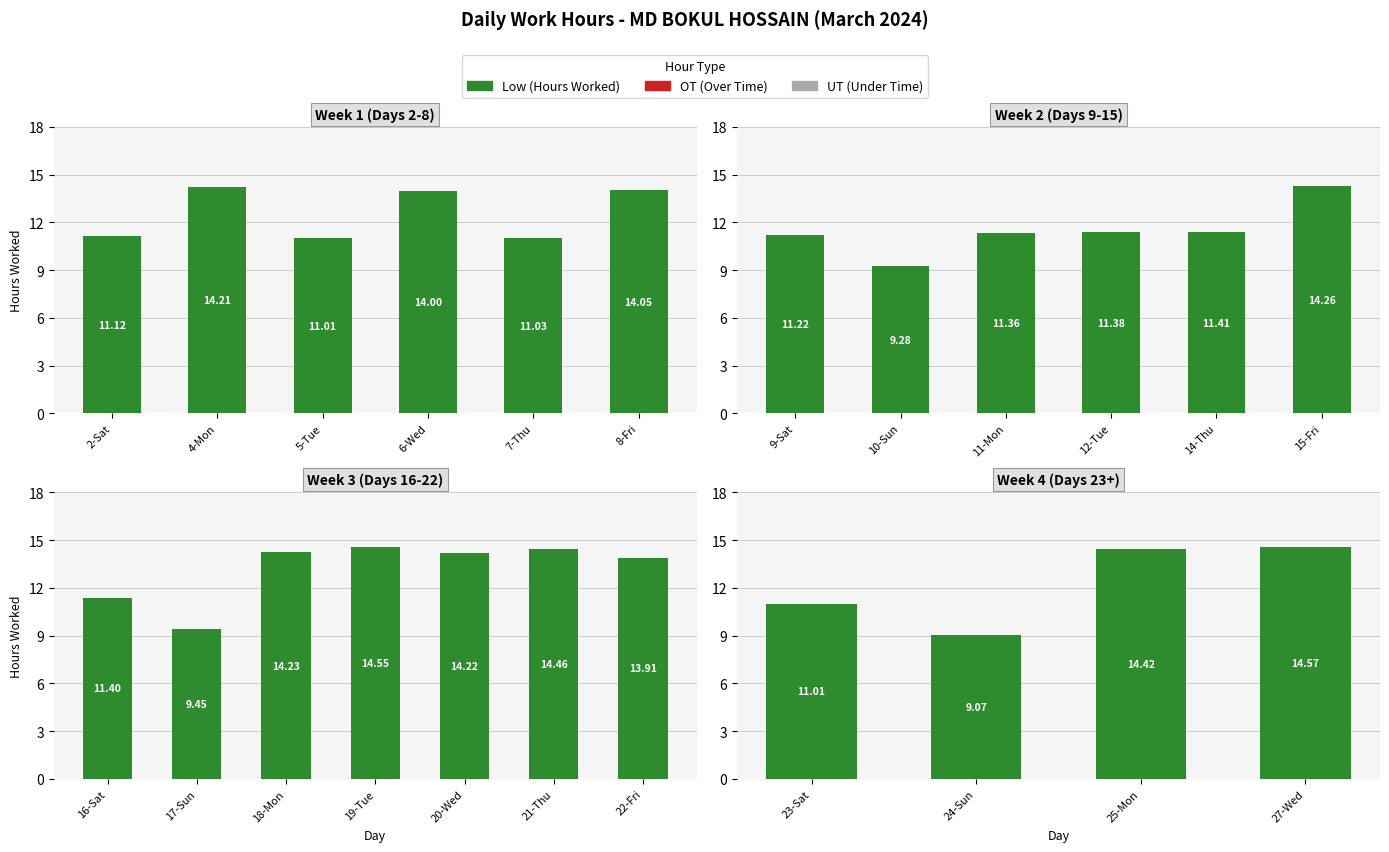

What are all the series names shown in the legend?

Low (Hours Worked), OT, UT